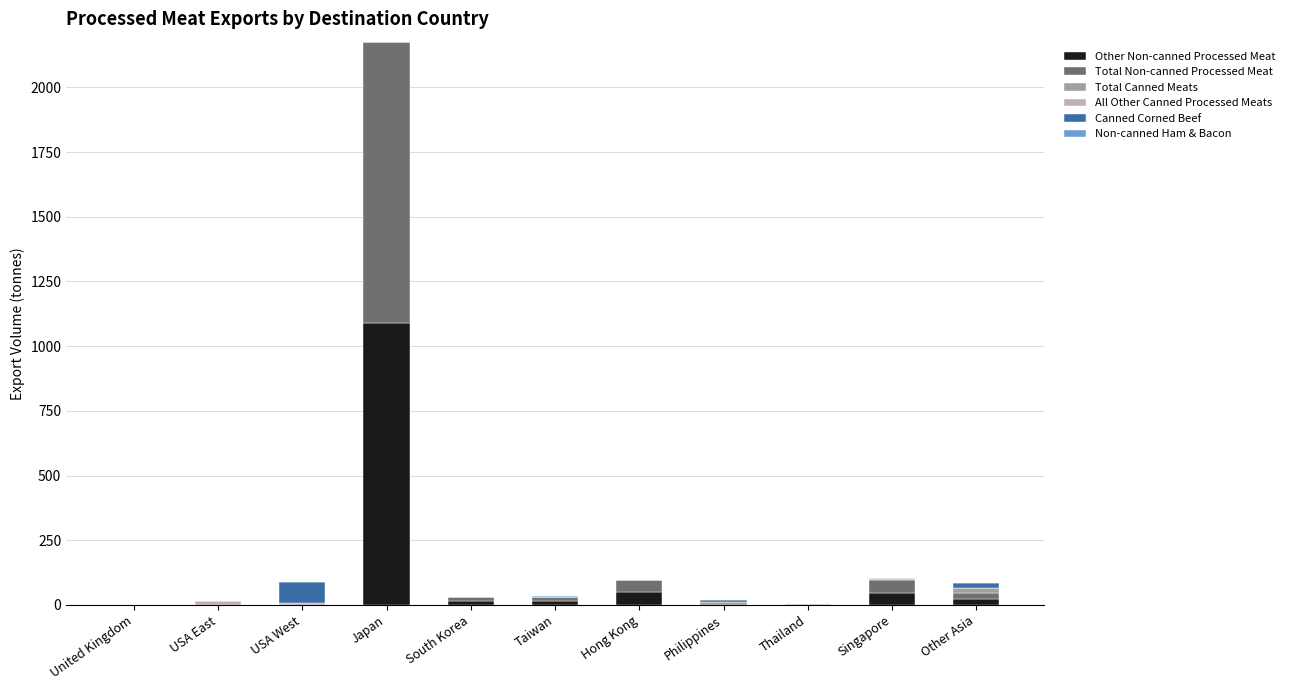

At which category is the sum across all series the highest?

Japan